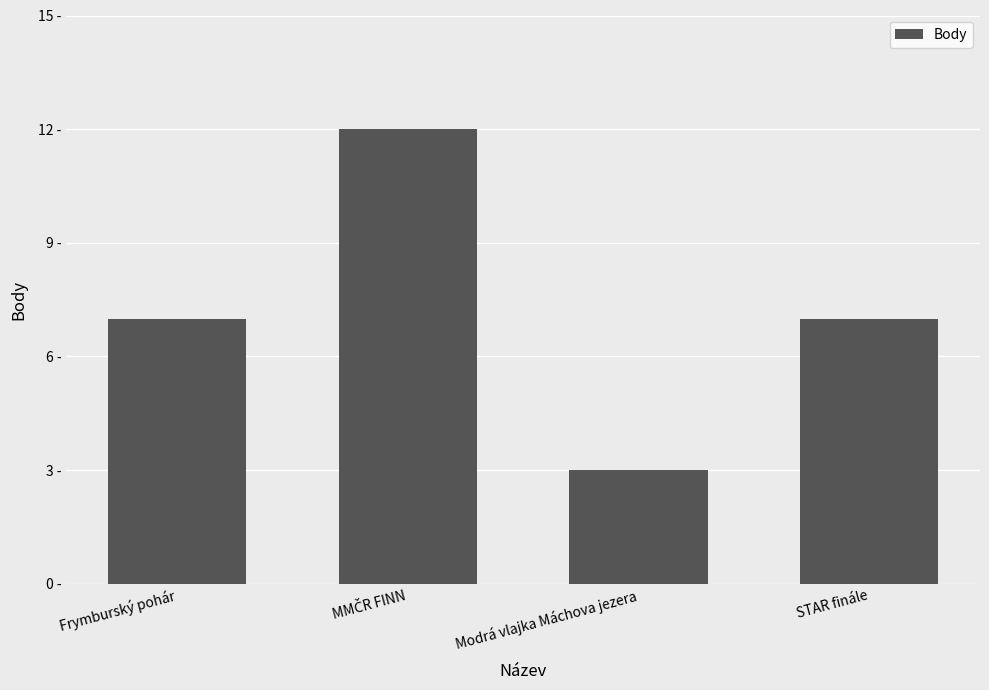

What is the minimum value shown in the chart?

3